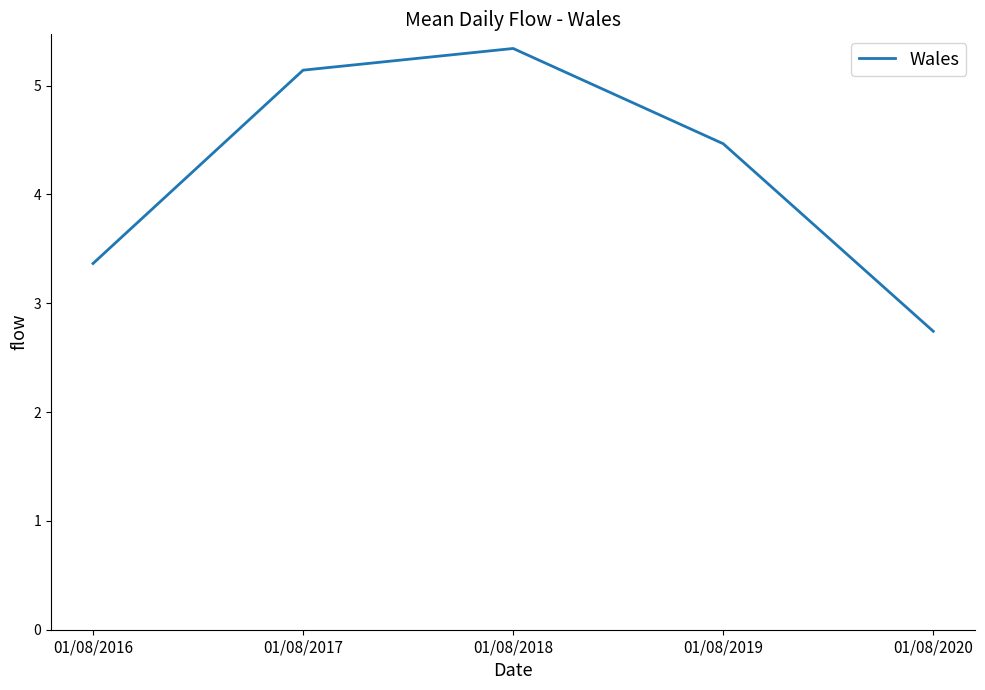

Where does the data first go above 4?

01/08/2017